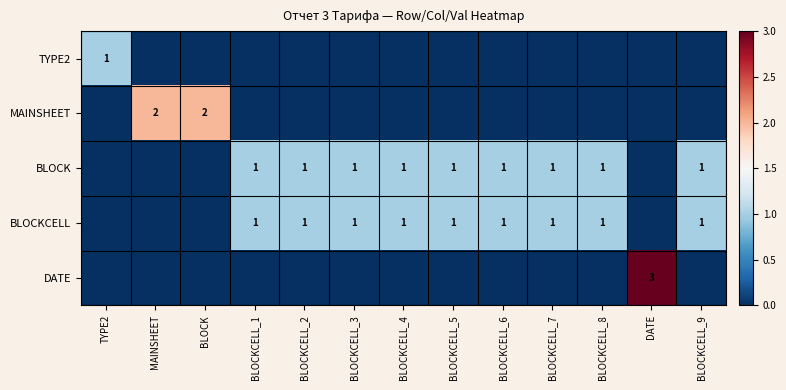

The value of BLOCKCELL at BLOCKCELL_8 is 2. True or false?

False